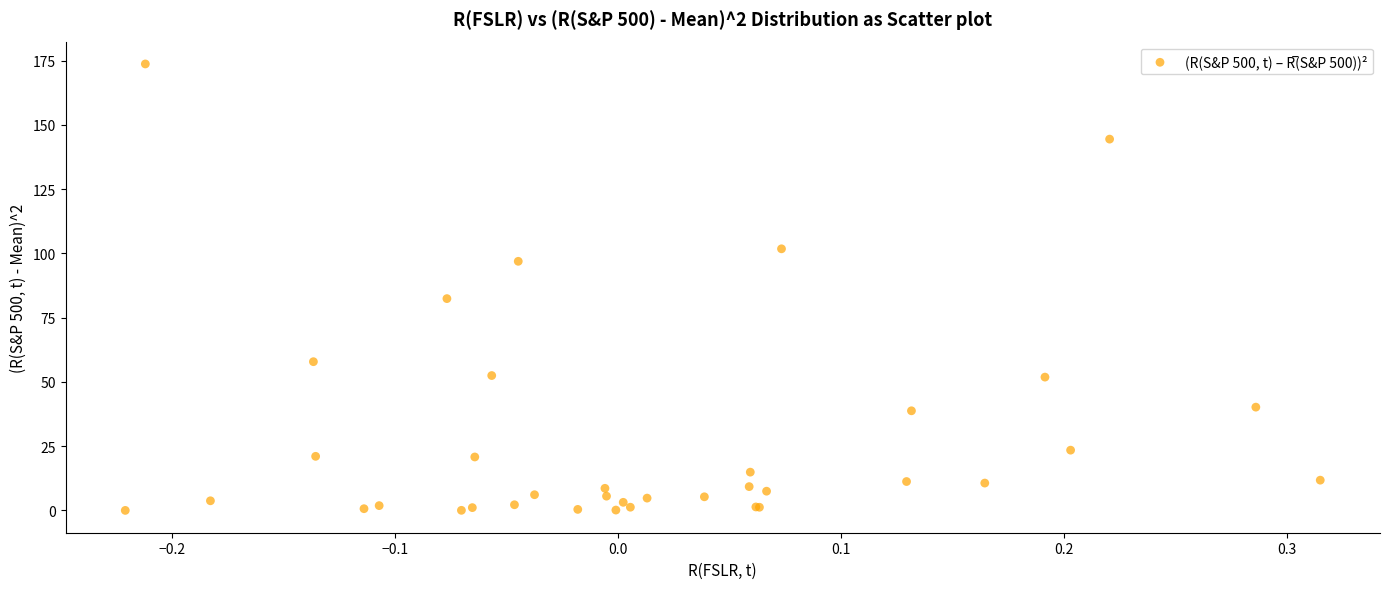

What Y value in the scatter plot is closest to 86?

82.4